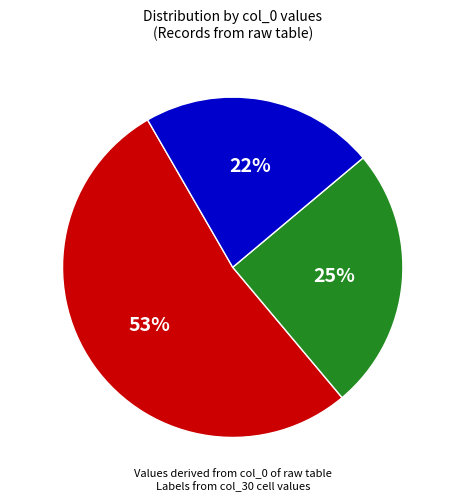

To the nearest percent, what is the difference between the largest and smallest slice percentages?

31%